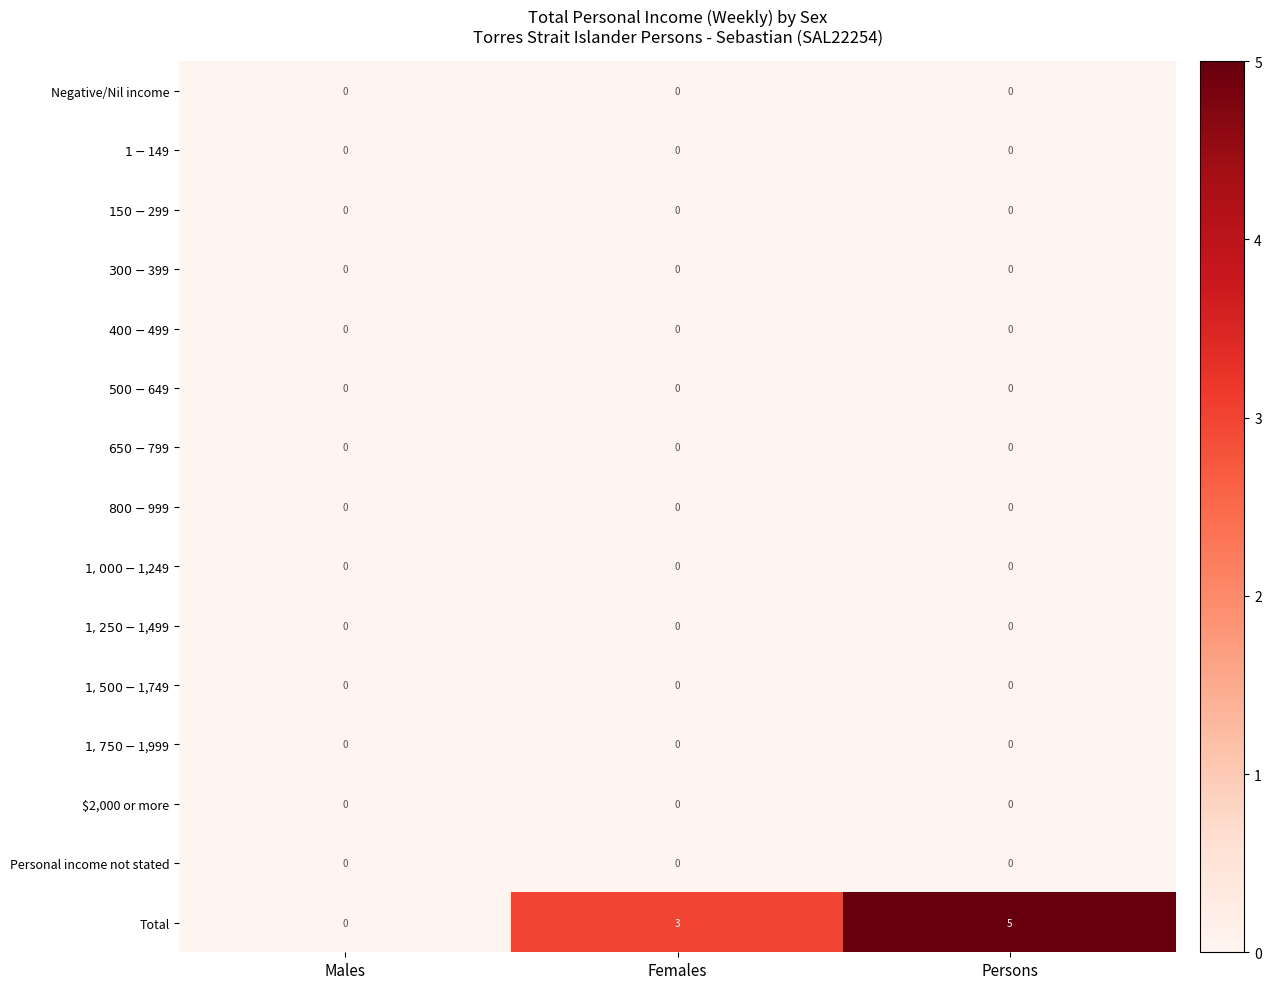

What is the maximum value shown in the chart?

5